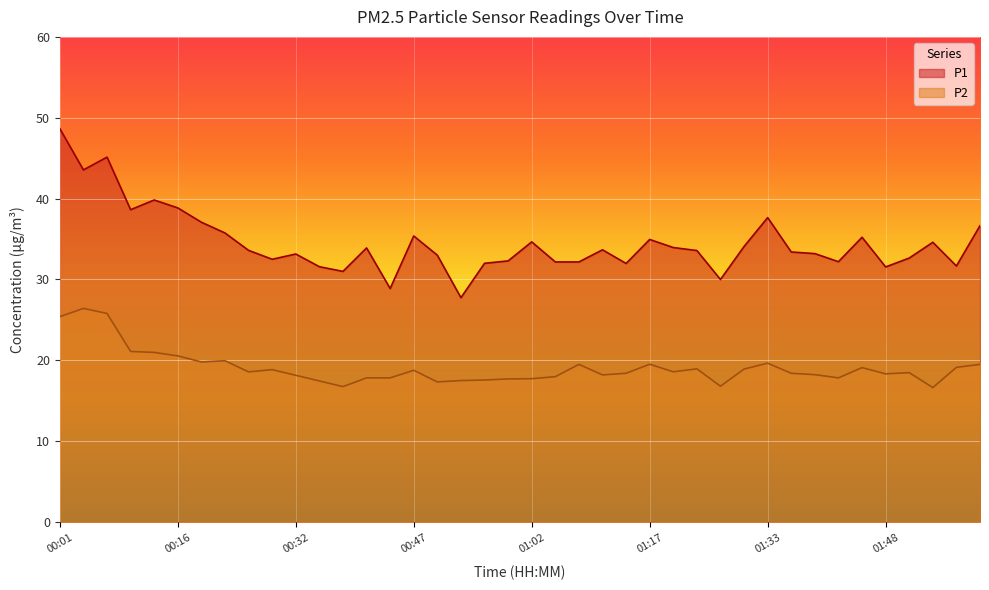

What is the sum of the P2 values at 00:47 and 01:57?

37.9